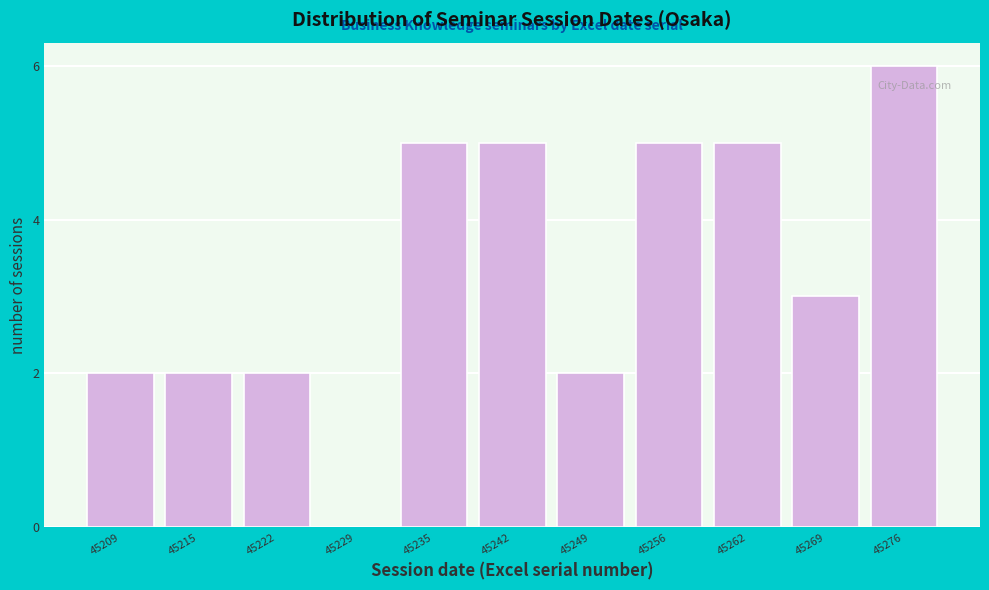

Reading right to left, what are all the values shown in this chart?

45276=6	45269=3	45262=5	45256=5	45249=2	45242=5	45235=5	45229=0	45222=2	45215=2	45209=2